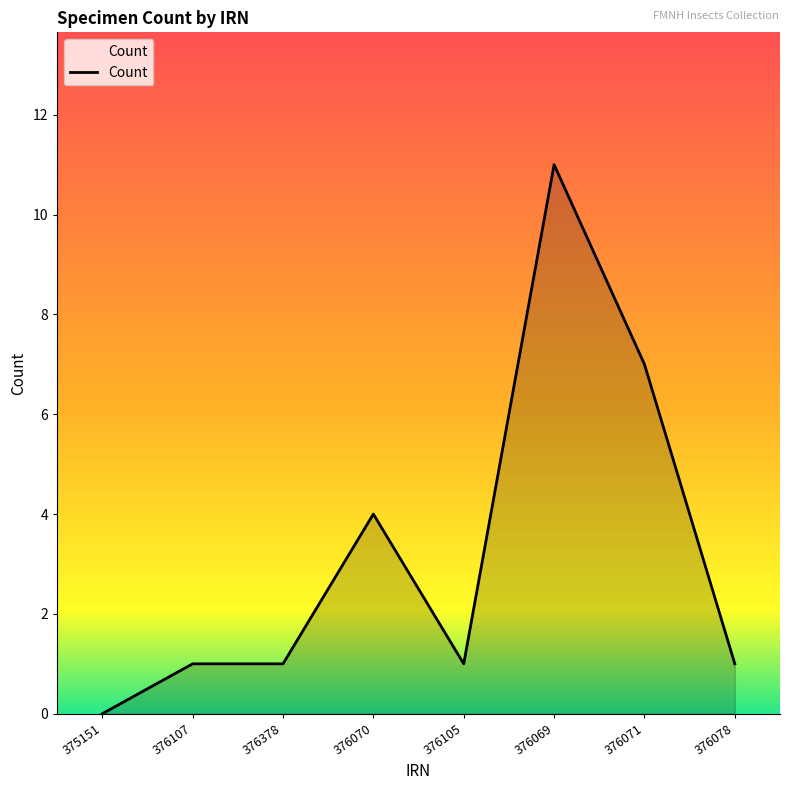

Reading left to right, list all the values displayed in this chart.

0	1	1	4	1	11	7	1